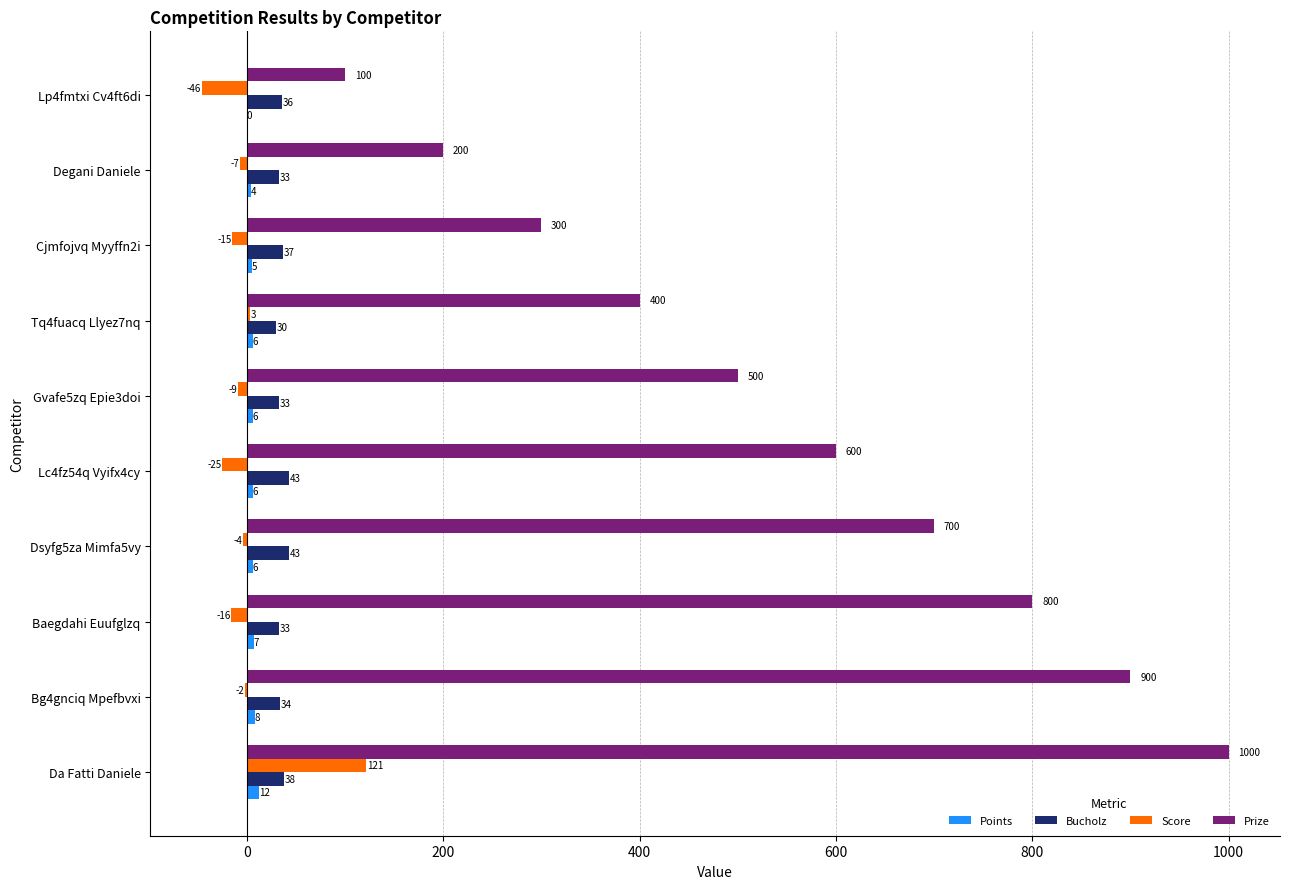

What is the maximum value for Score?

121